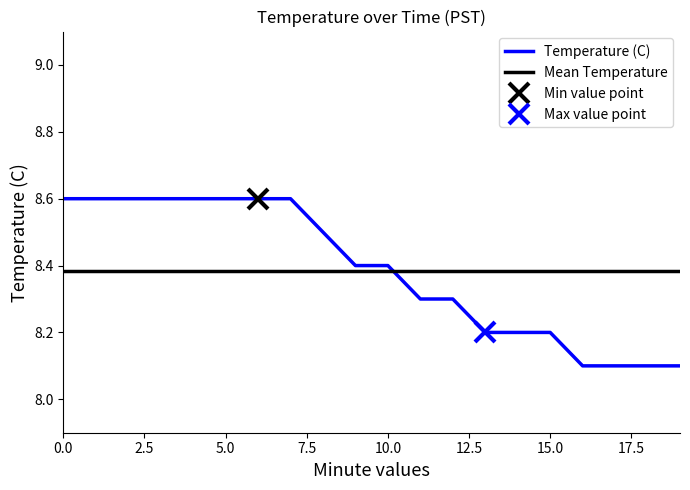

Count the Temperature (C) values in the range 8 to 9.

20